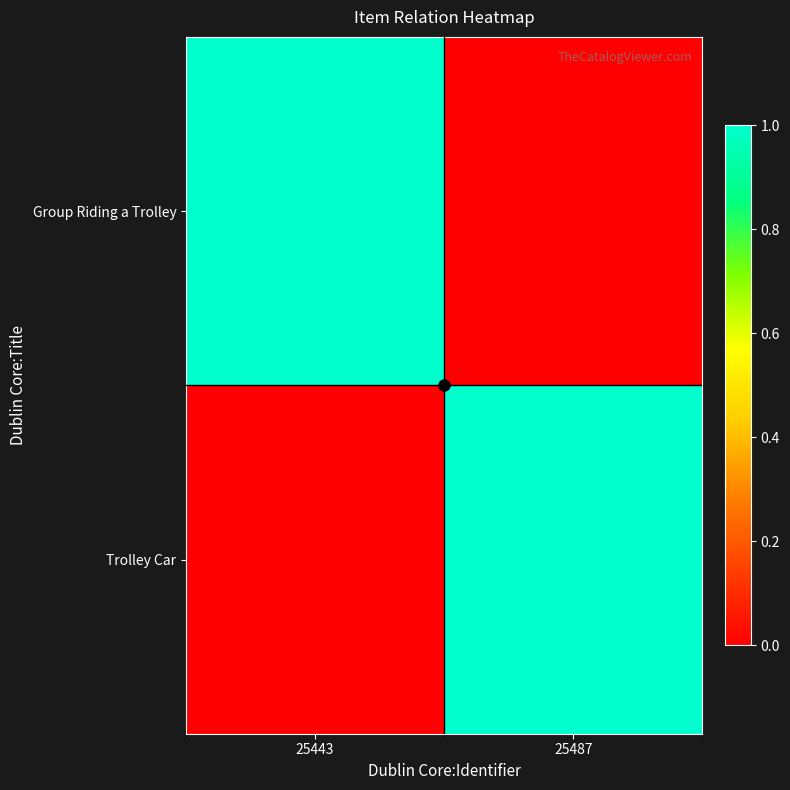

What is the spread (max minus min) of values at 25487?

1